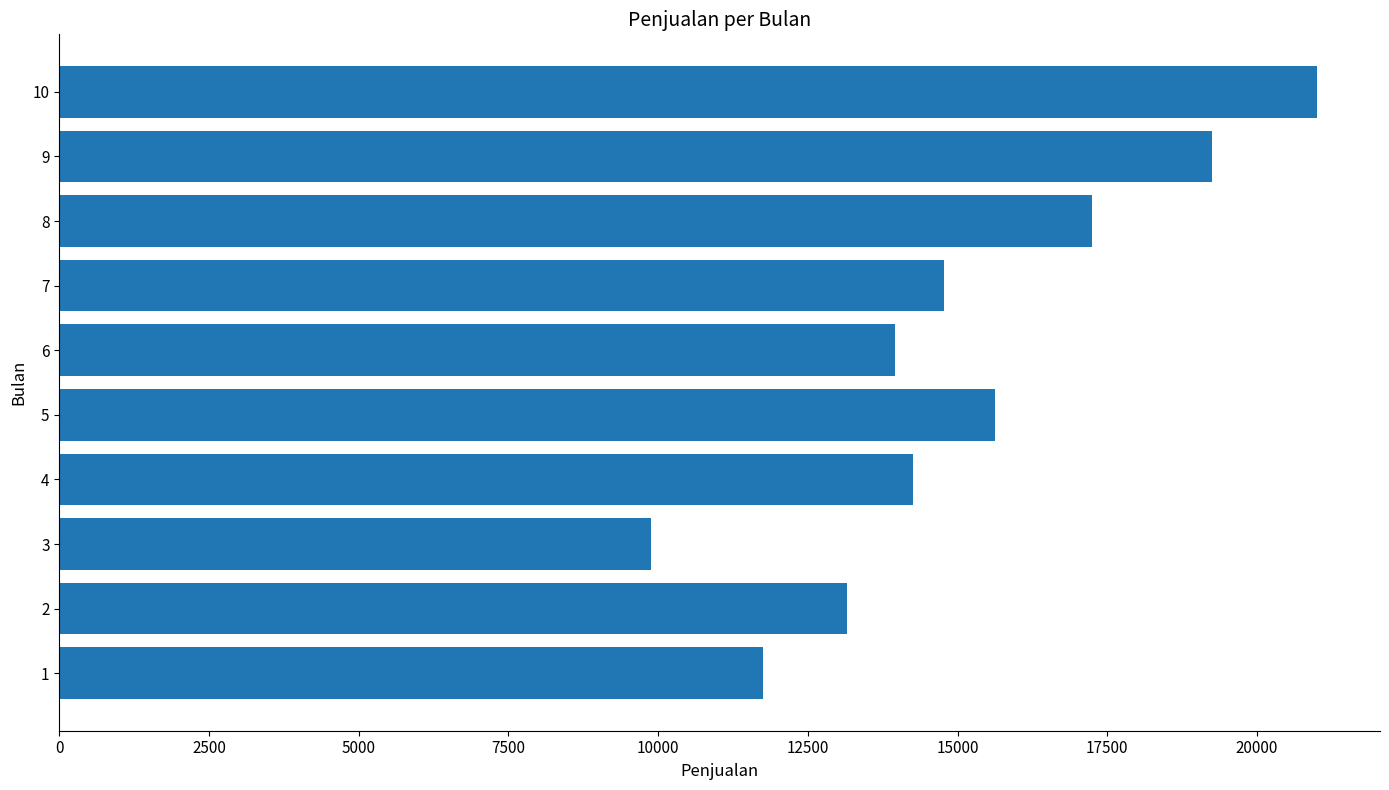

What is the difference between the second highest and minimum values?

9379